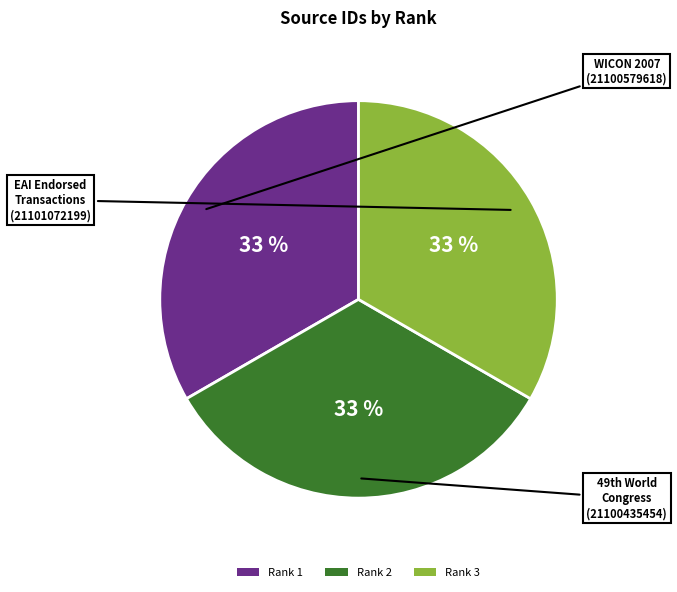

To the nearest percent, what percentage of the pie is Rank 2?

33%